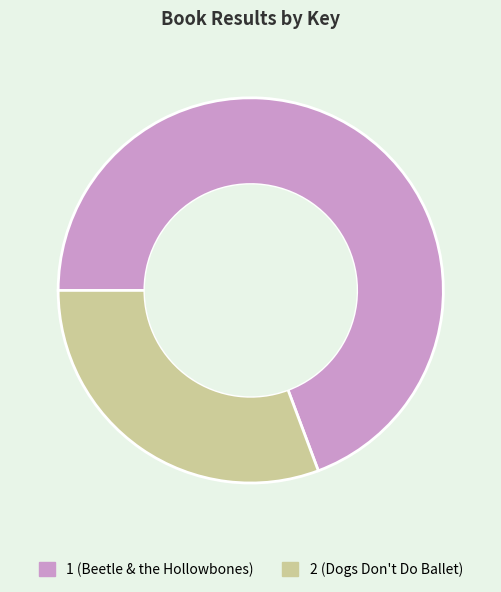

Is the sum of 1 (Beetle & the Hollowbones) and 2 (Dogs Don't Do Ballet) greater than half?

Yes